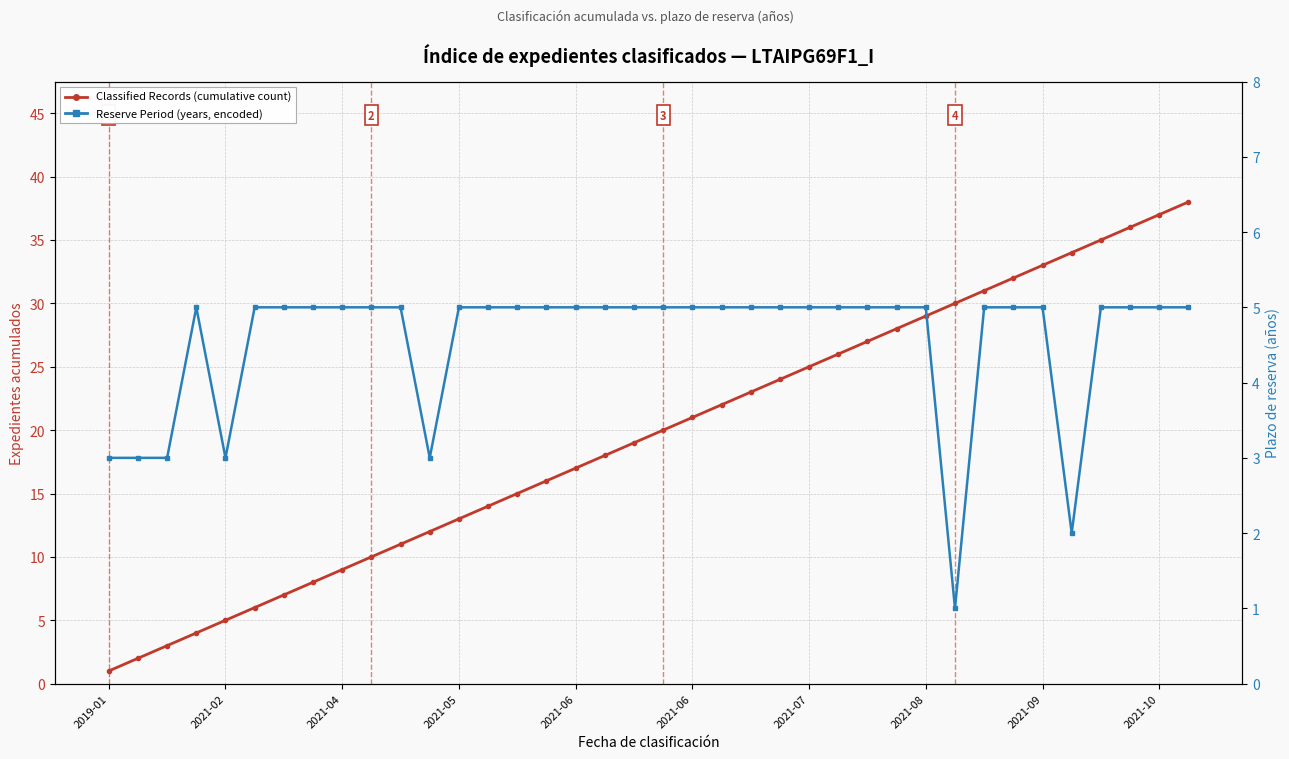

How many data points does each series have?

38